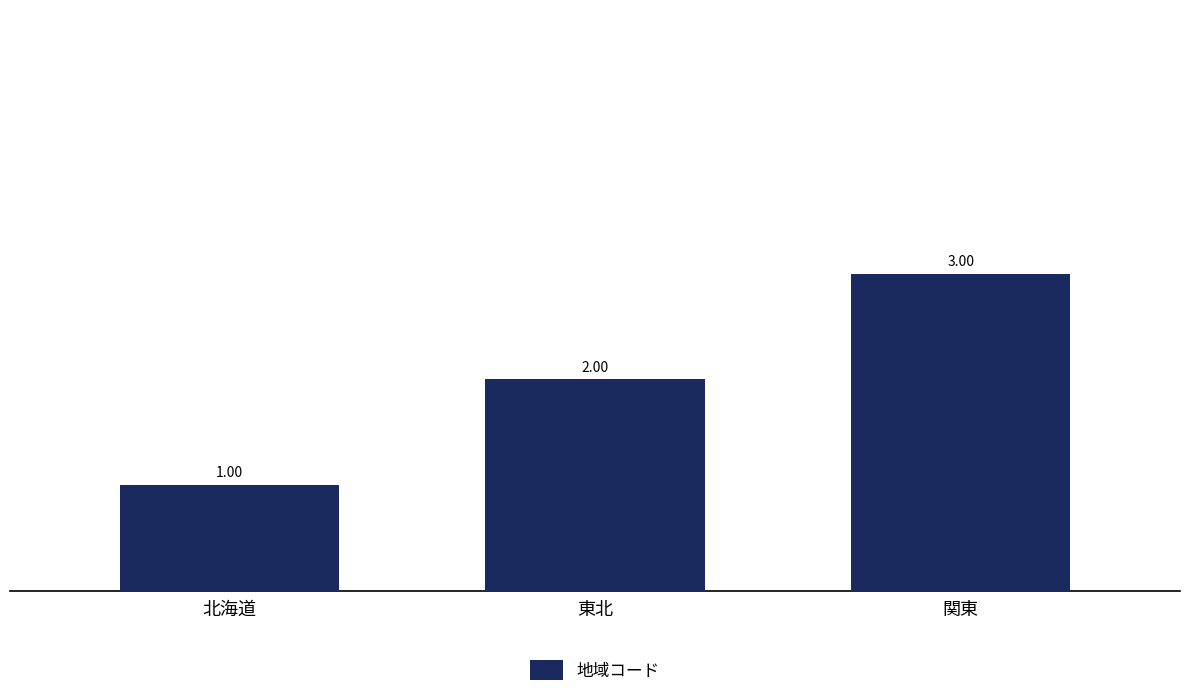

What is the sum of all values?

6